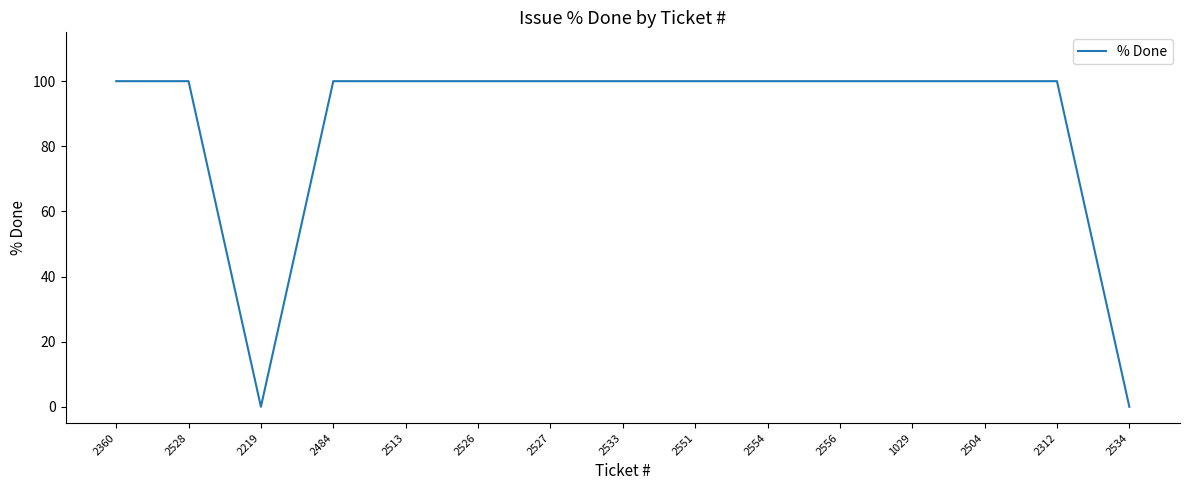

Reading right to left, extract all data points from this chart.

0	100	100	100	100	100	100	100	100	100	100	100	0	100	100